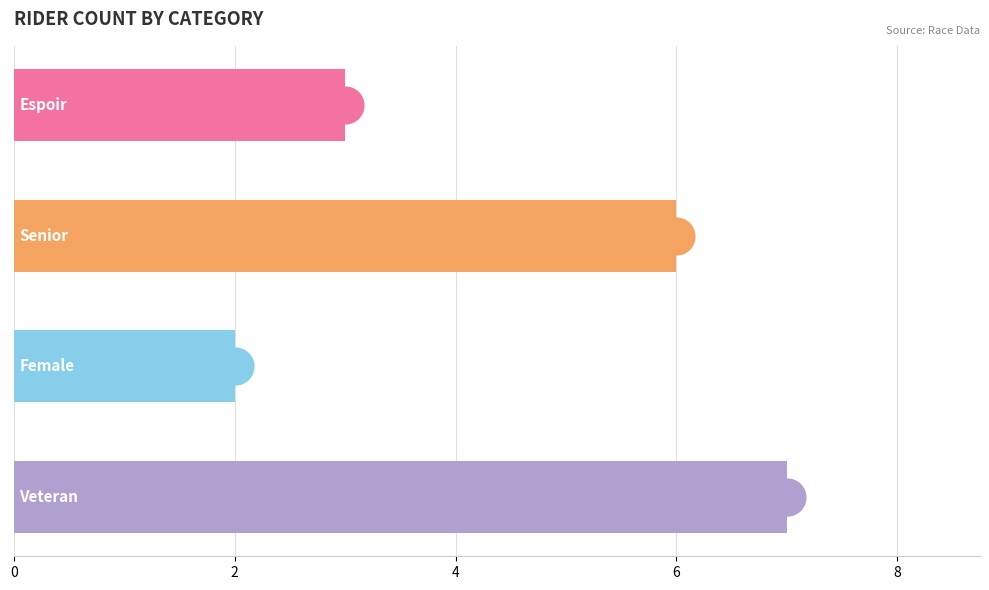

What is the change in value from 2 to 6?

+1